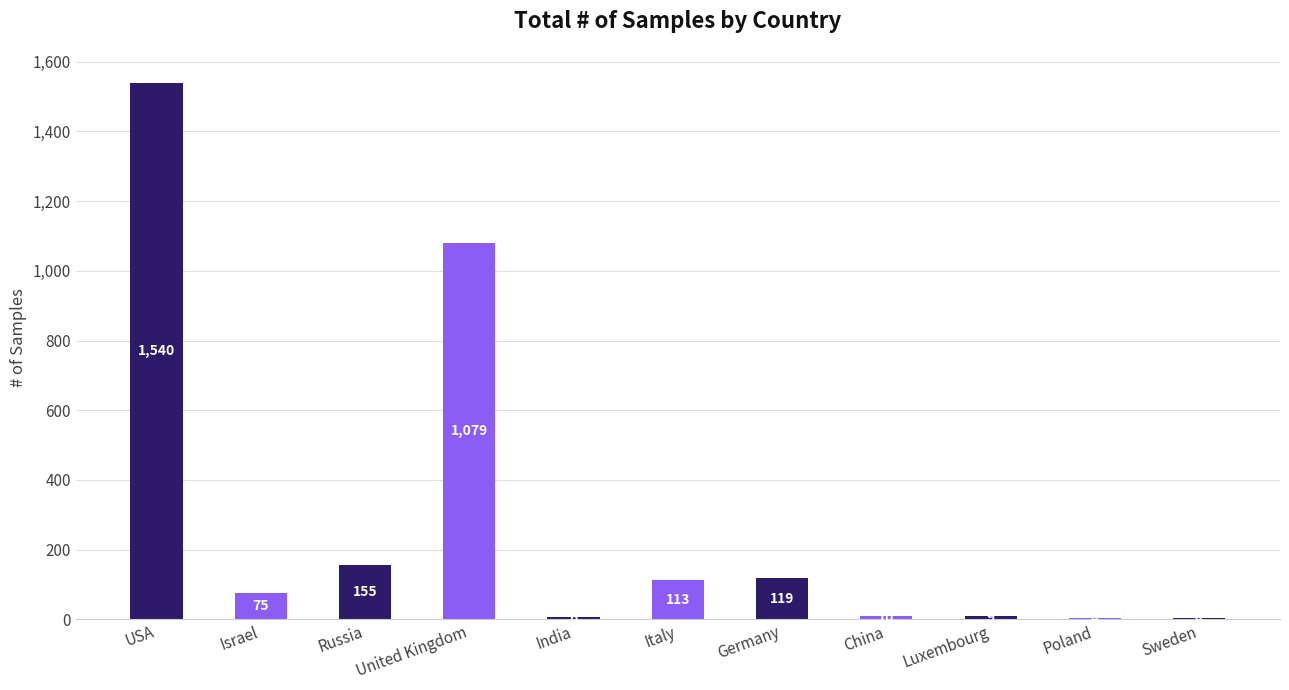

Reading left to right, what are all the values shown in this chart?

1540	75	155	1079	6	113	119	10	9	4	4